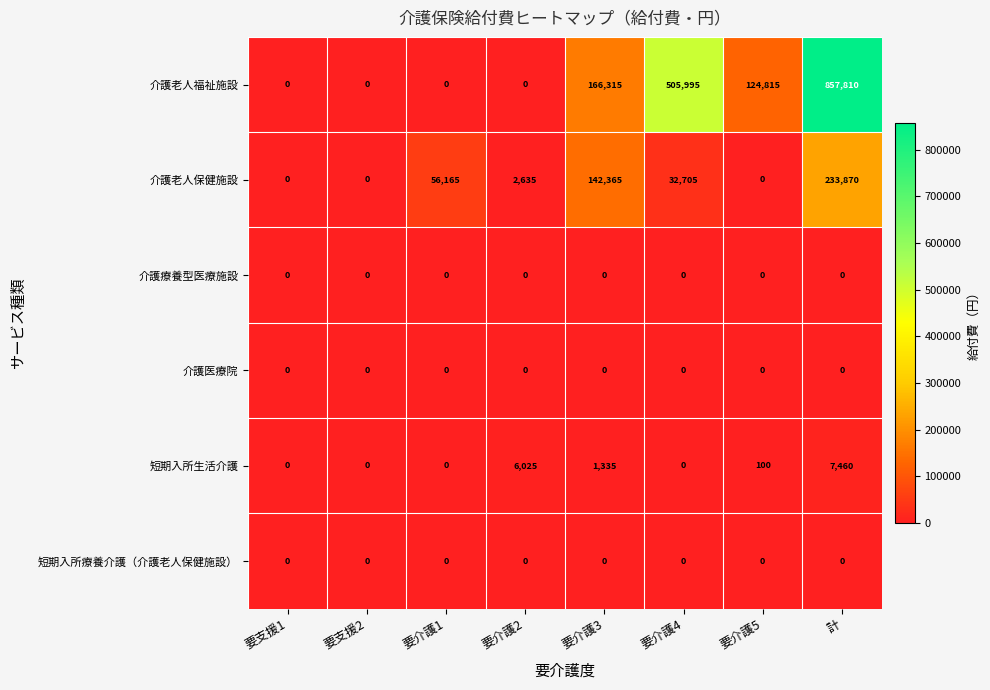

What is the difference between the highest and lowest values at 計?

857810